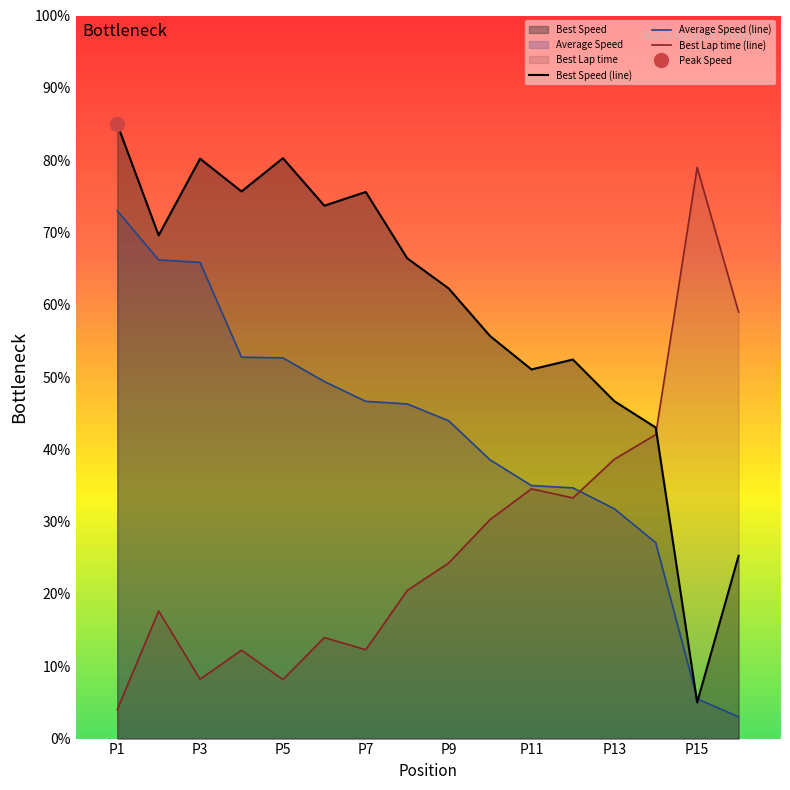

How many lines are shown in the chart?

3